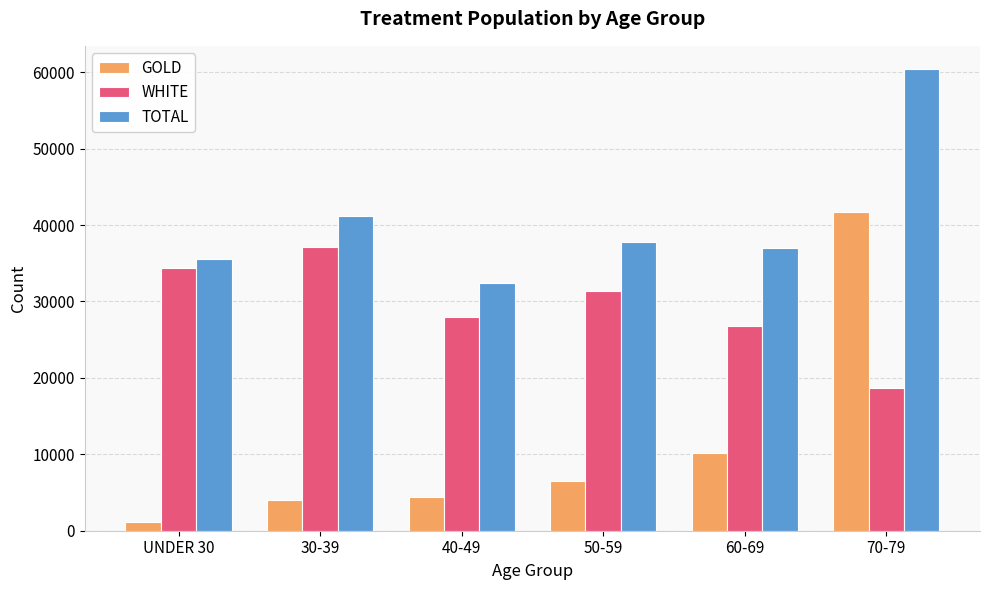

What is the difference between the maximum and second lowest values in the WHITE series?

10359